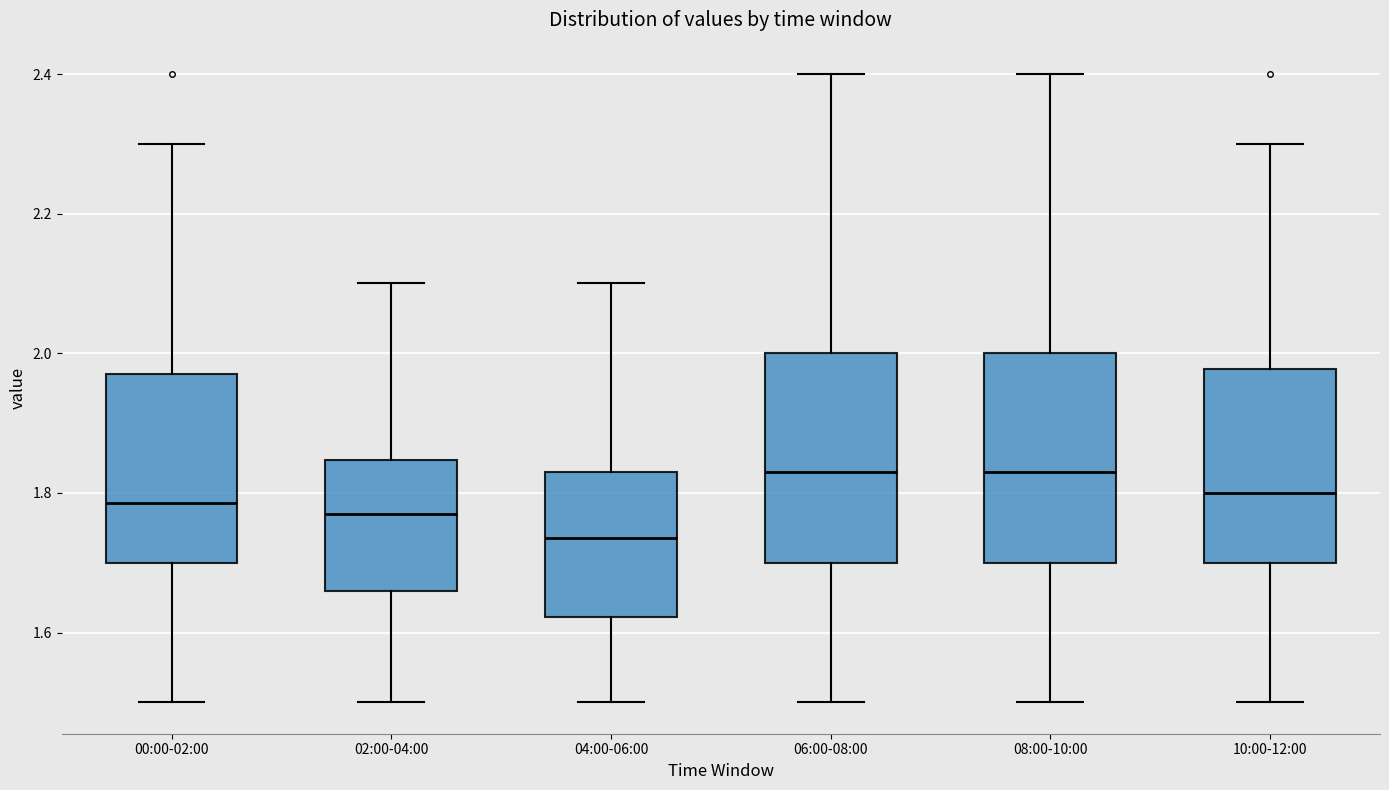

Where does the lower whisker of the box for 06:00-08:00 end on the y-axis? The values are not printed on the chart, so give them approximately, as read against the axis.

1.50